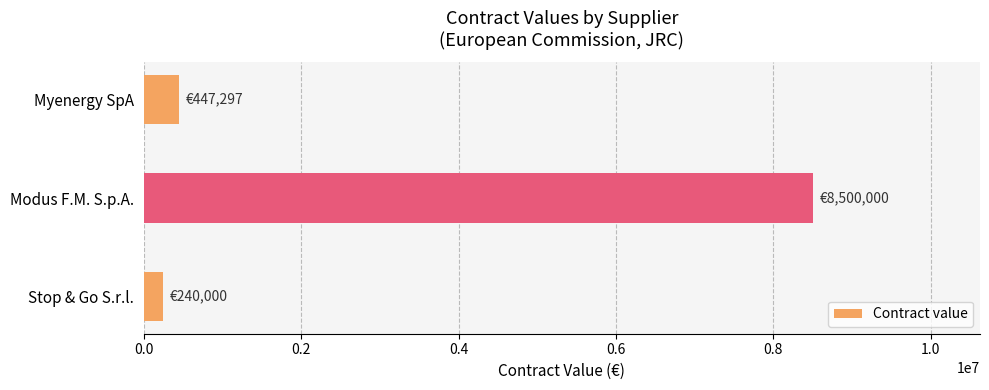

At which label is the value closest to 4370000?

Myenergy SpA